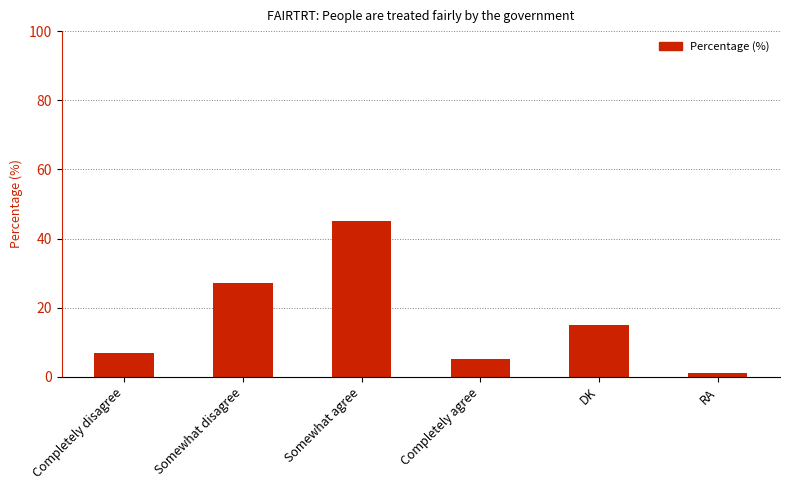

Reading left to right, what are all the values shown in this chart?

7	27	45	5	15	1